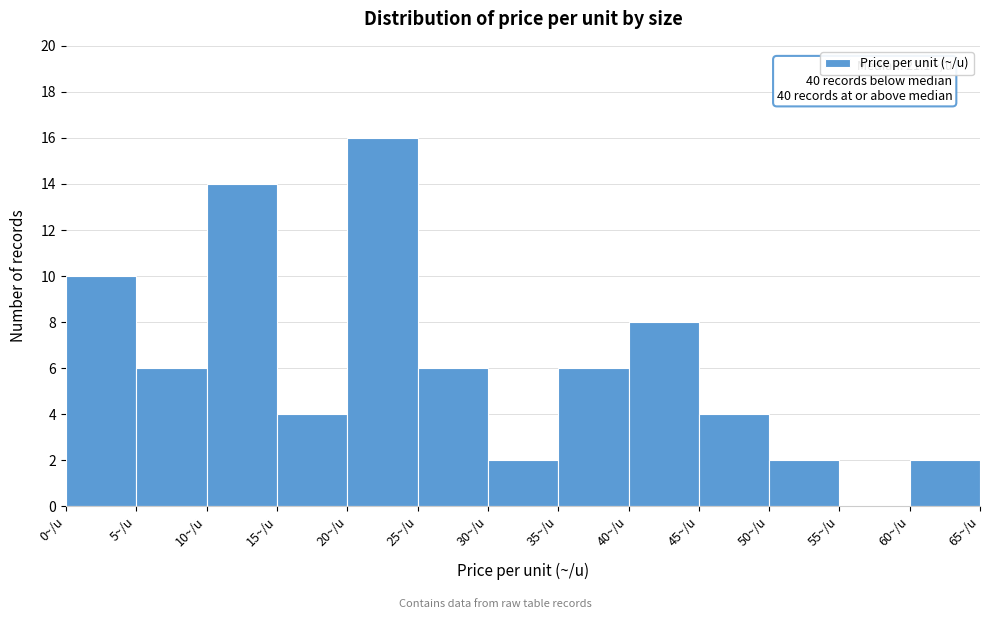

Which range on the x-axis has the tallest bar?

20 to 25